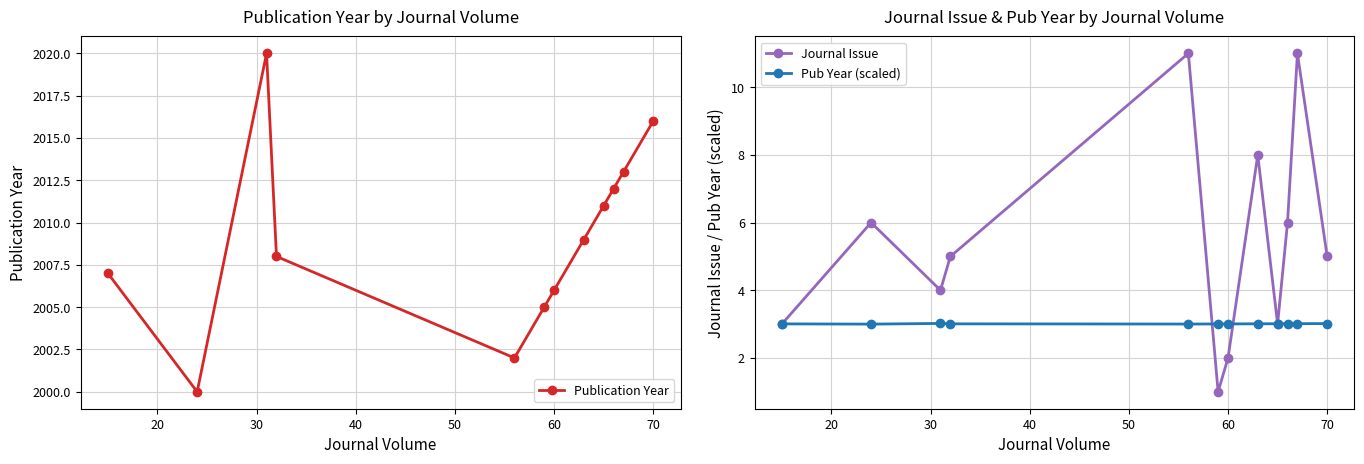

What is the minimum value for Pub Year (scaled)?

3.0